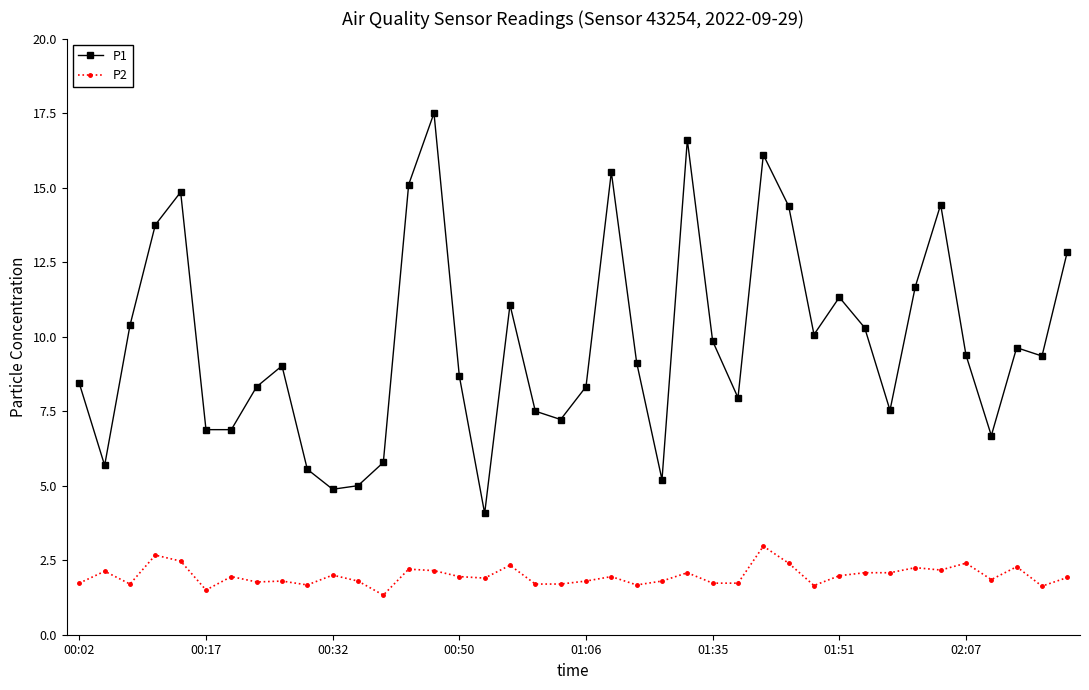

What is the value of the P2 point at the 5th from the left?

2.5